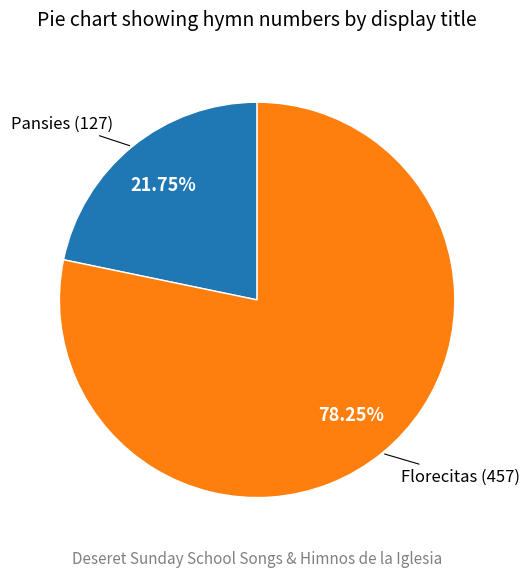

Is there a majority slice in this chart?

Yes